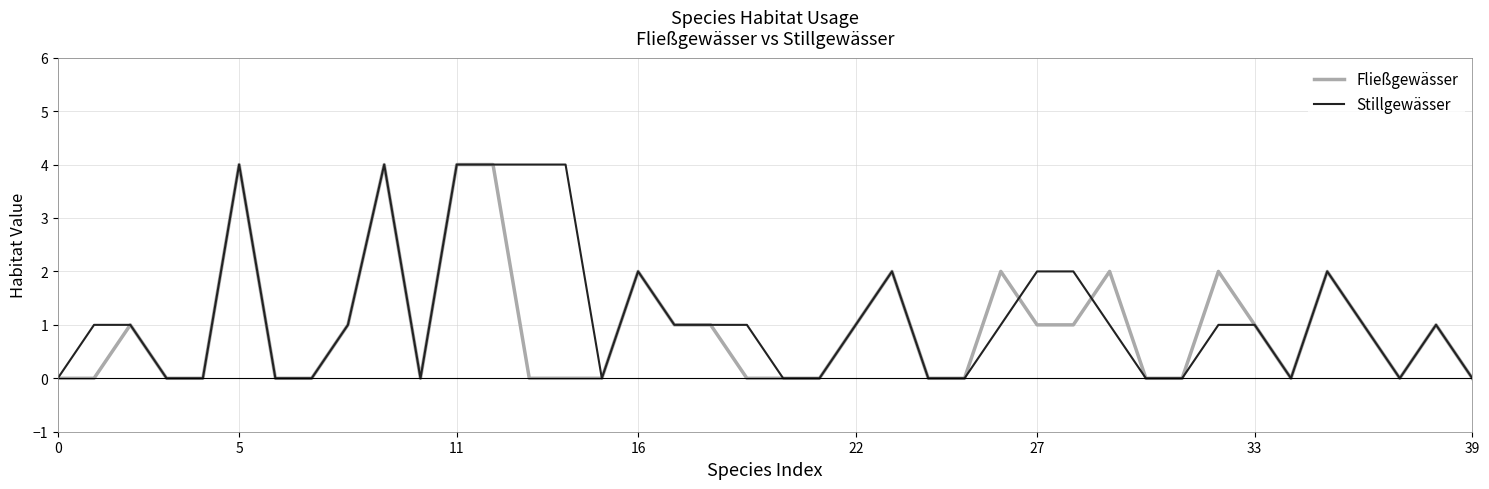

What is the maximum value shown in the chart?

4